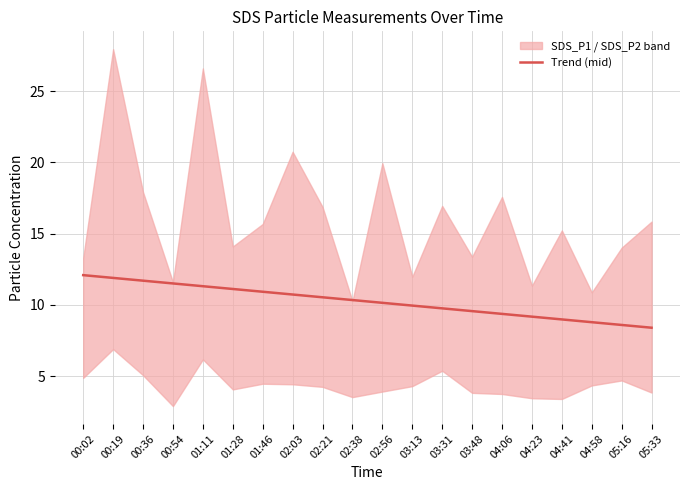

At which label is the value closest to 10?

03:13